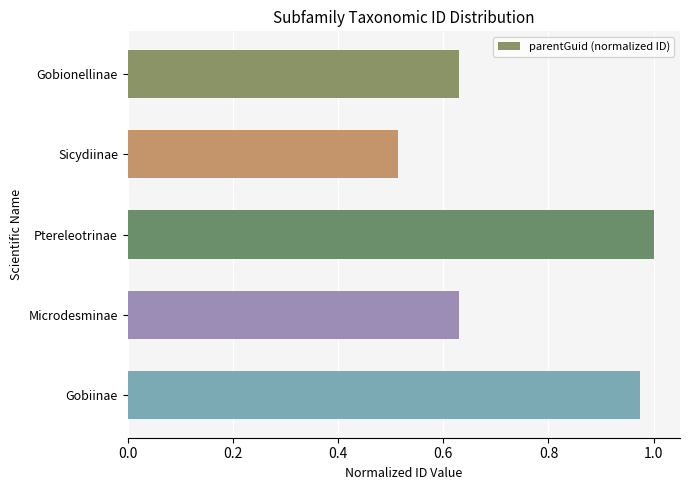

Which label corresponds to the largest value in the chart?

Ptereleotrinae